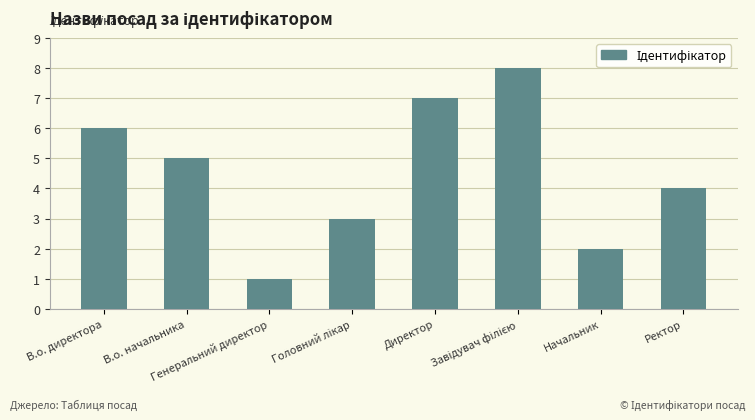

What is the maximum value shown in the chart?

8